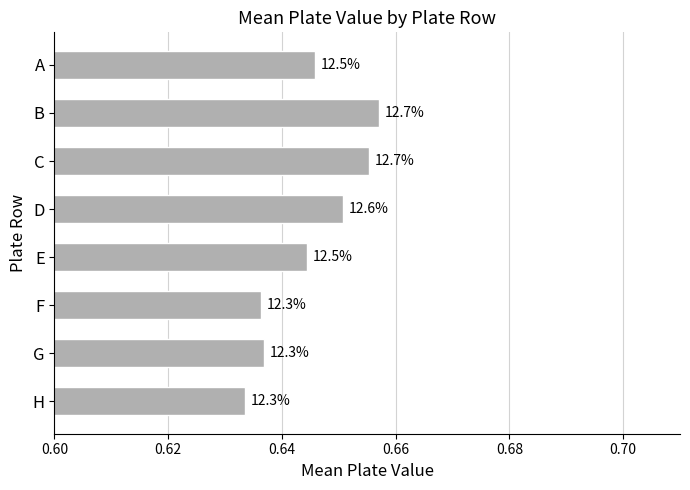

Are the bars horizontal?

Yes